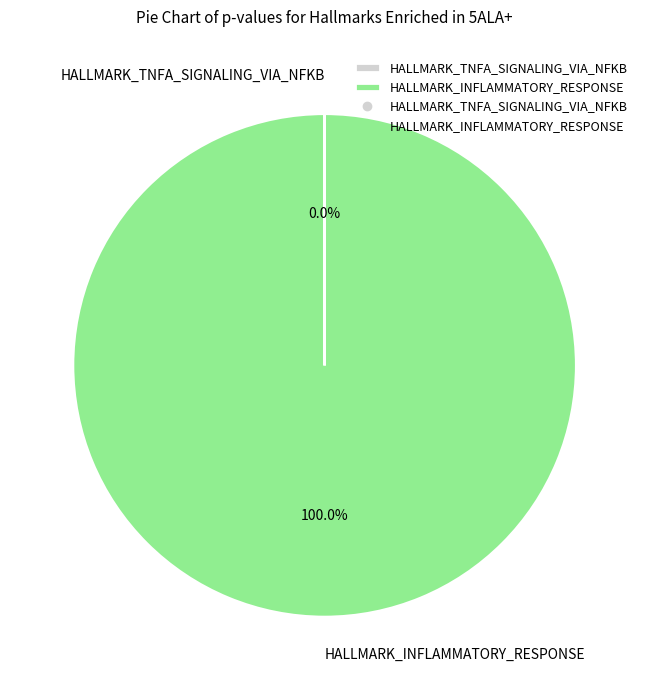

Which category accounts for the majority?

HALLMARK_INFLAMMATORY_RESPONSE